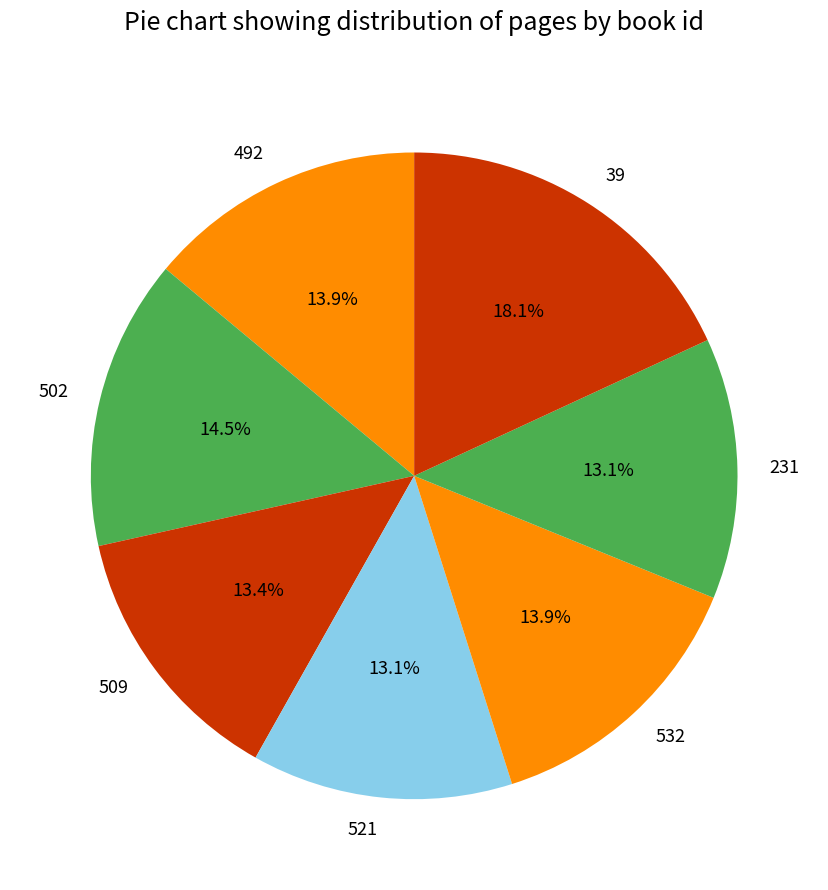

What portion of the pie excludes 231?

86.9%